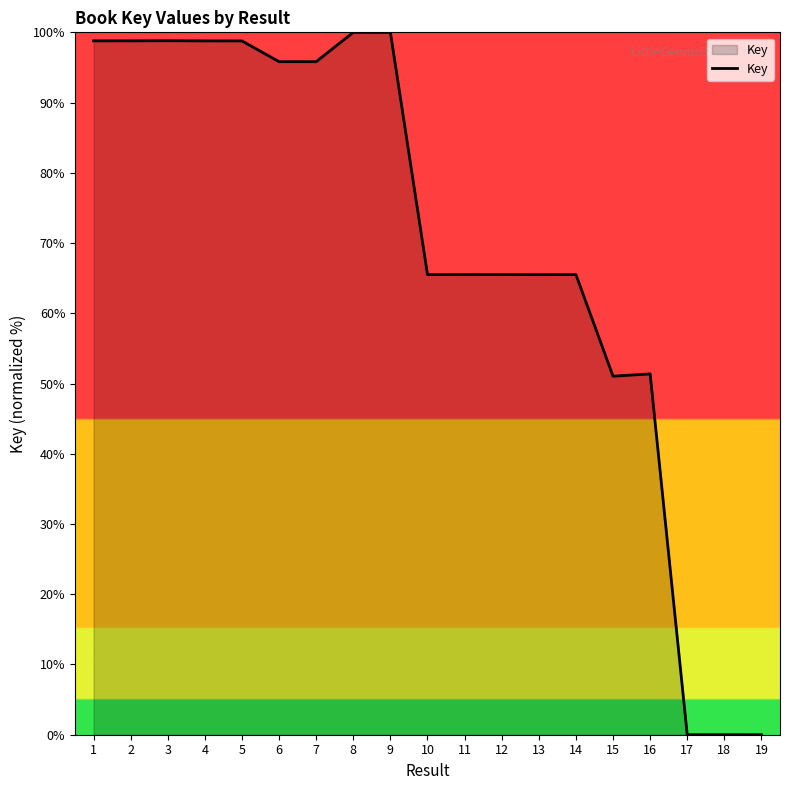

What is the ratio of the value at 7 to the value at 15?

1.9